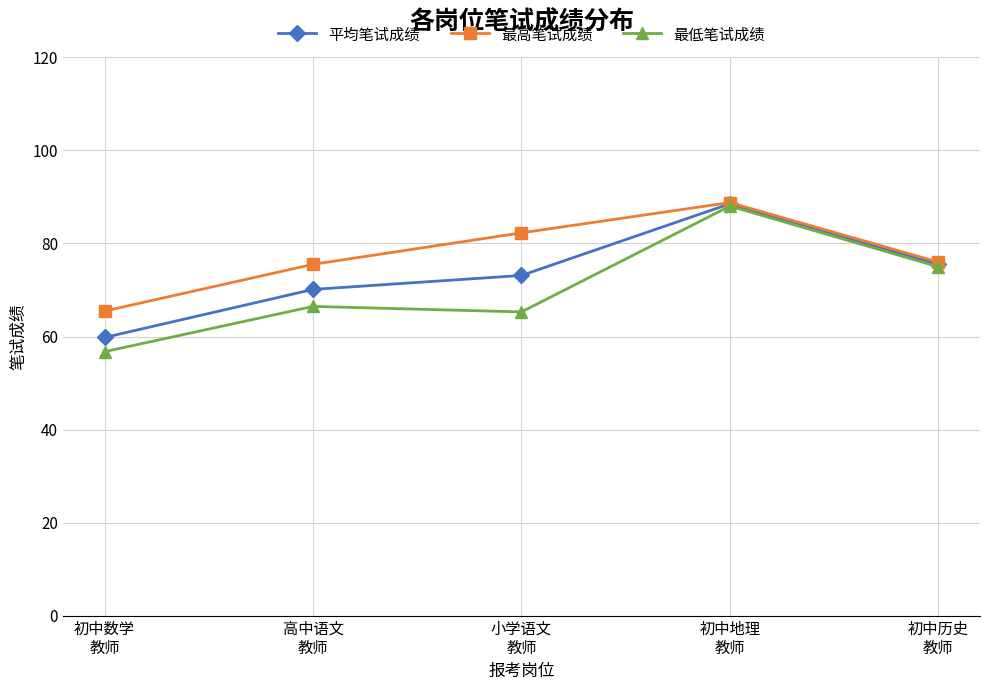

In 平均笔试成绩, how many points are higher than both neighbors (excluding endpoints)?

1